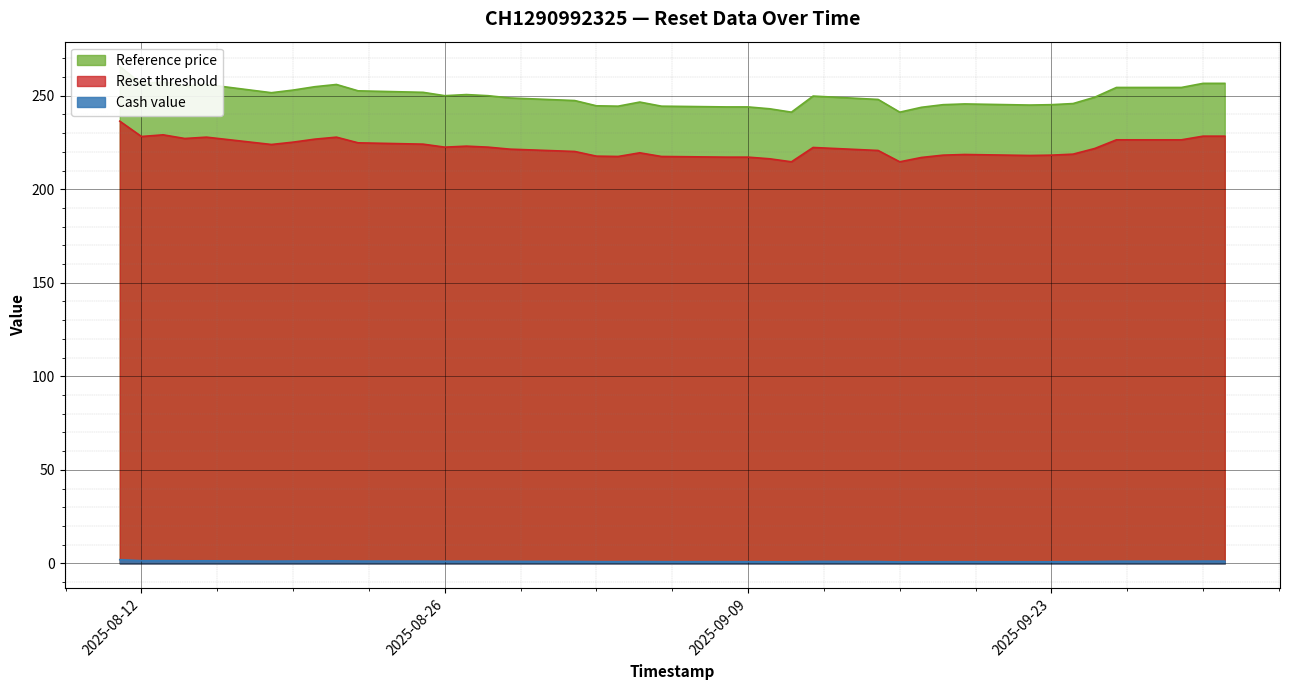

Is the value of Reference price at 16 greater than the value of Cash value at 16?

Yes